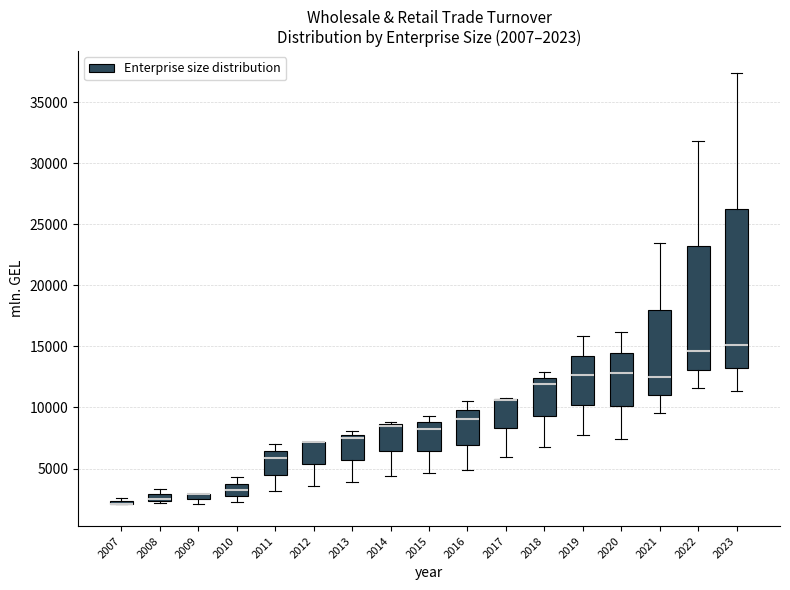

Which box is the tallest, from its lower edge to its upper edge?

2023